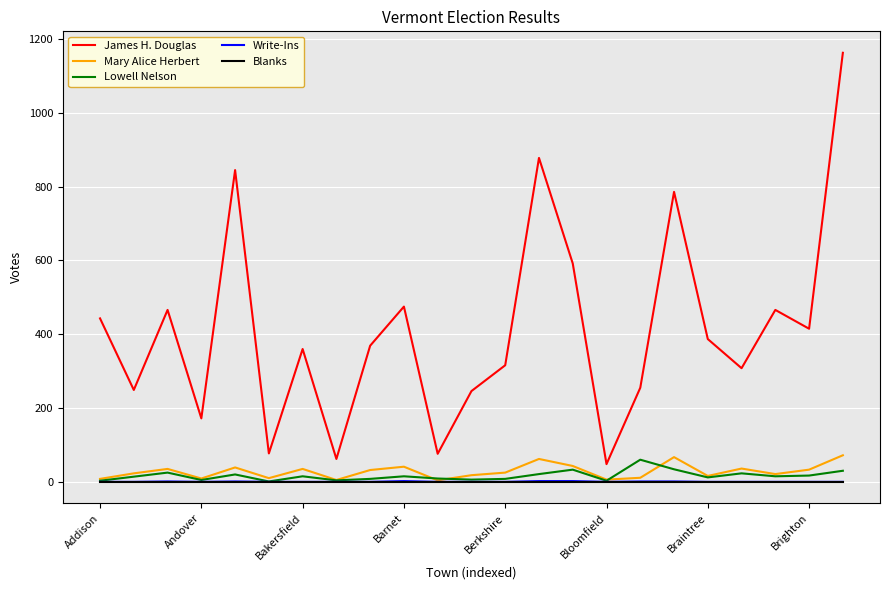

Which series has the largest range (max minus min)?

James H. Douglas